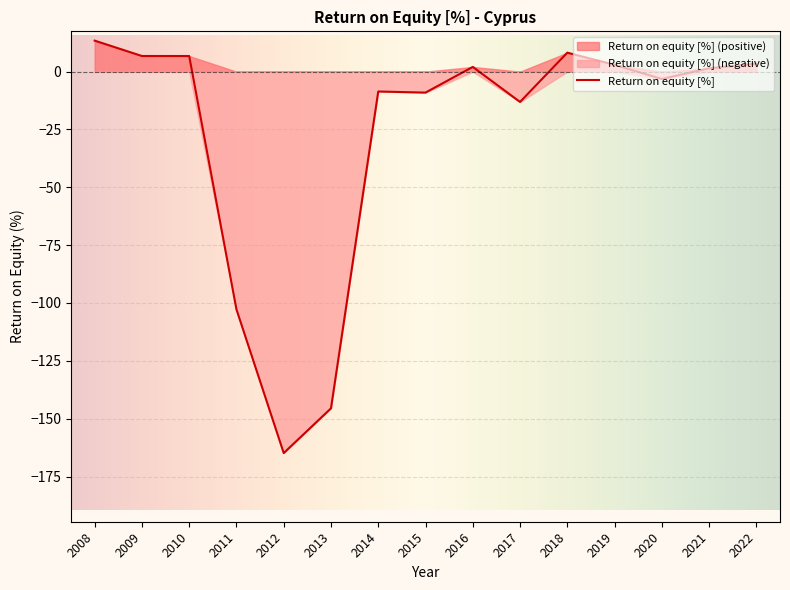

Between 2022 and 2011, which is larger?

2022